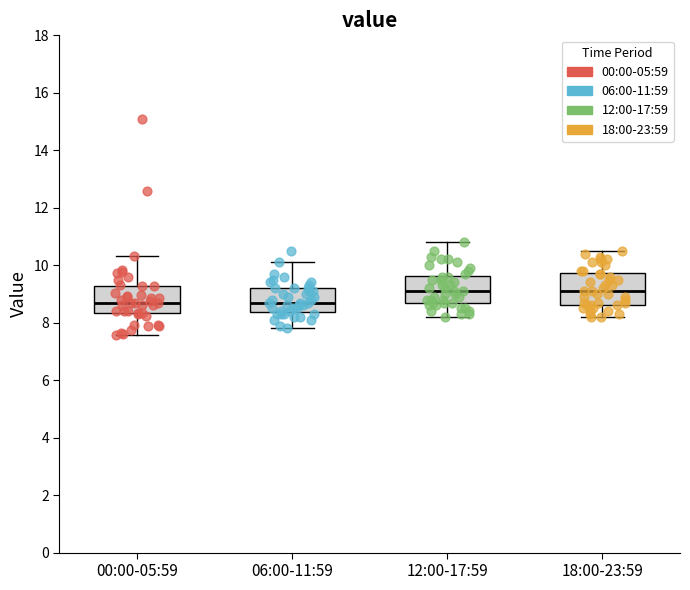

Where is the upper edge of the box for 12:00-17:59 on the y-axis? The values are not printed on the chart, so give them approximately, as read against the axis.

9.6